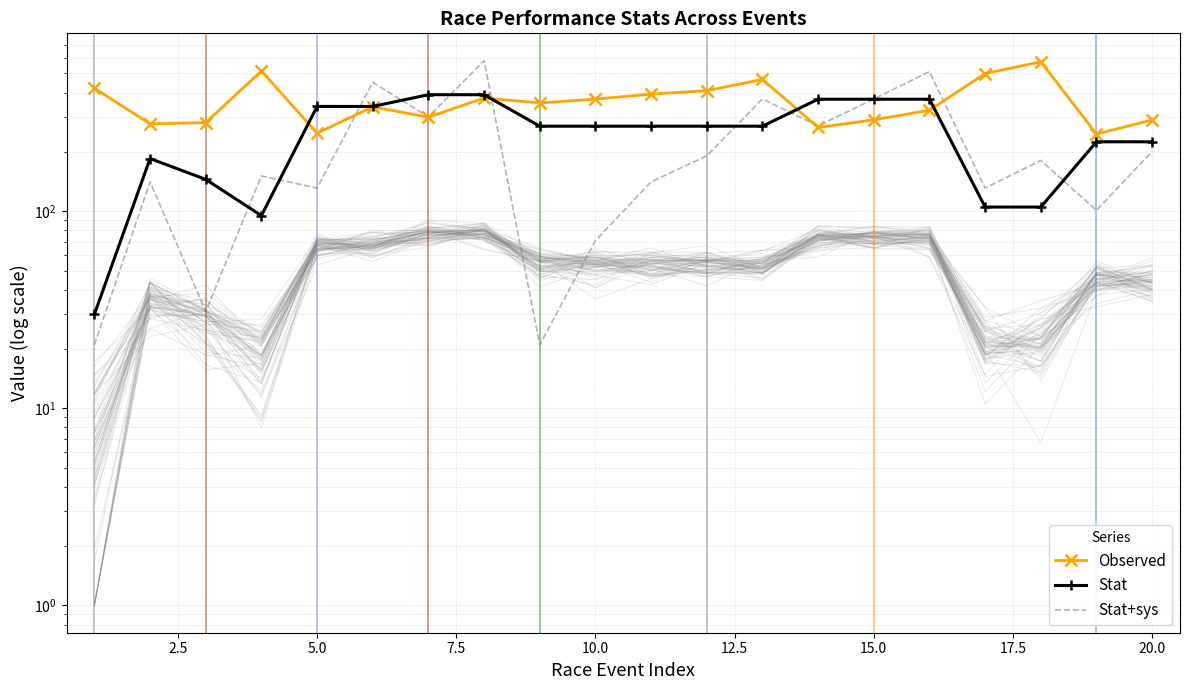

List the series in order of their peak value, lowest first.

Stat, Observed, Stat+sys